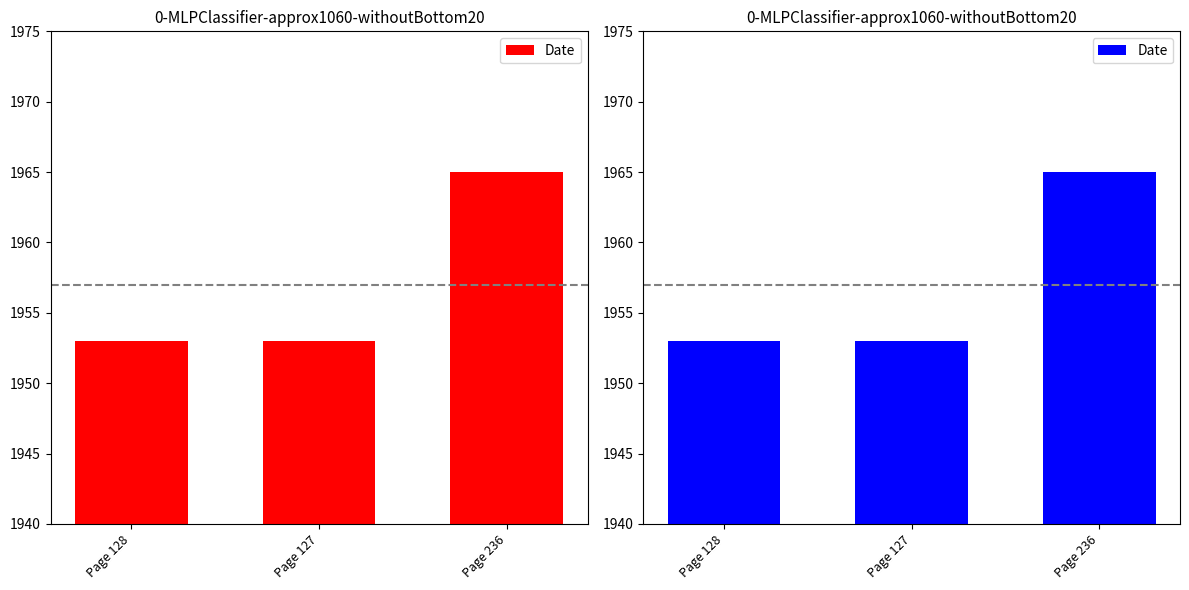

Count the values in the range 1953 to 1965.

3